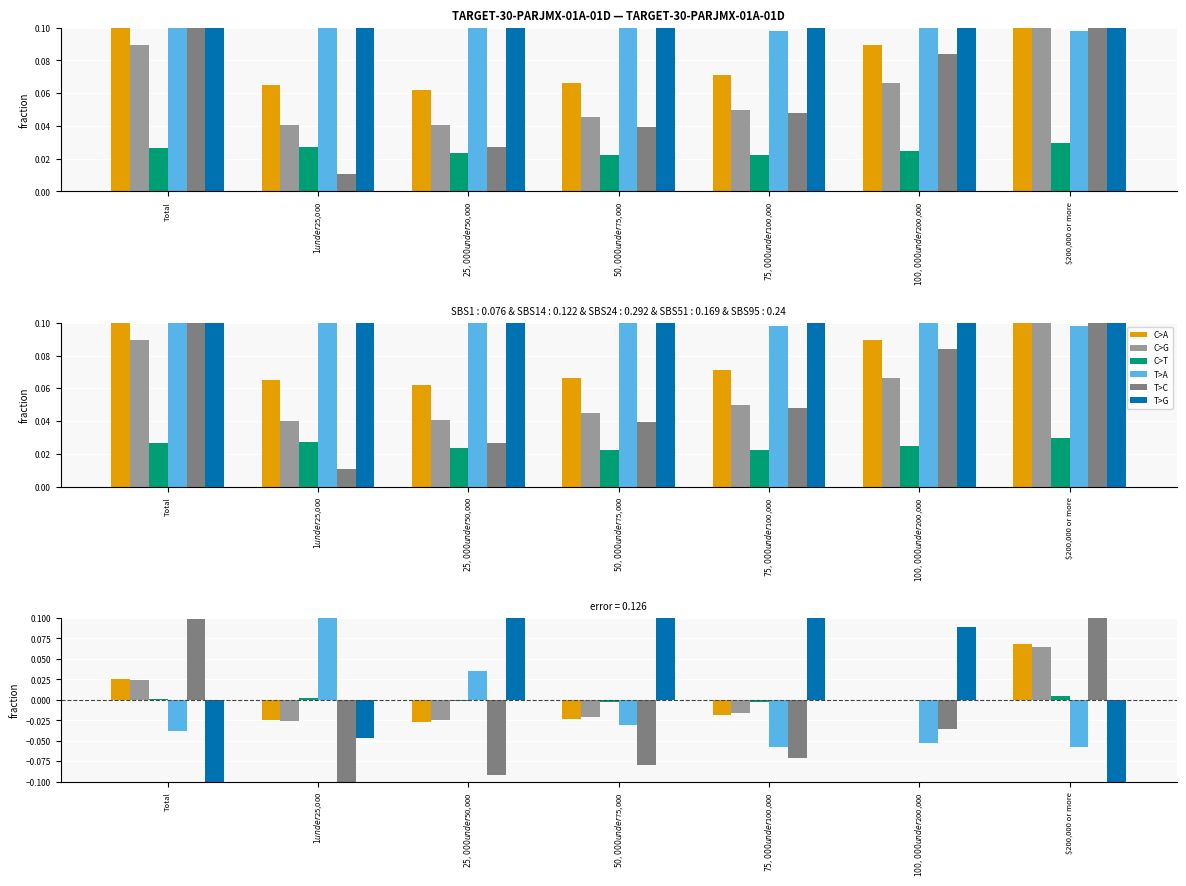

How many values in the T>A series are below 0?

5